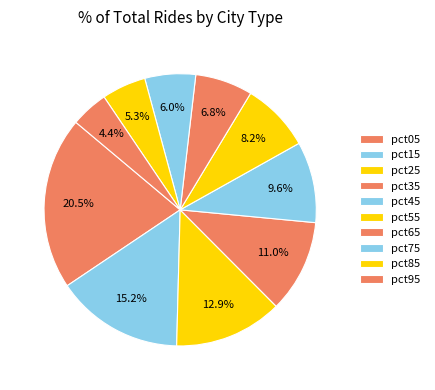

Which slice is the smallest?

pct95